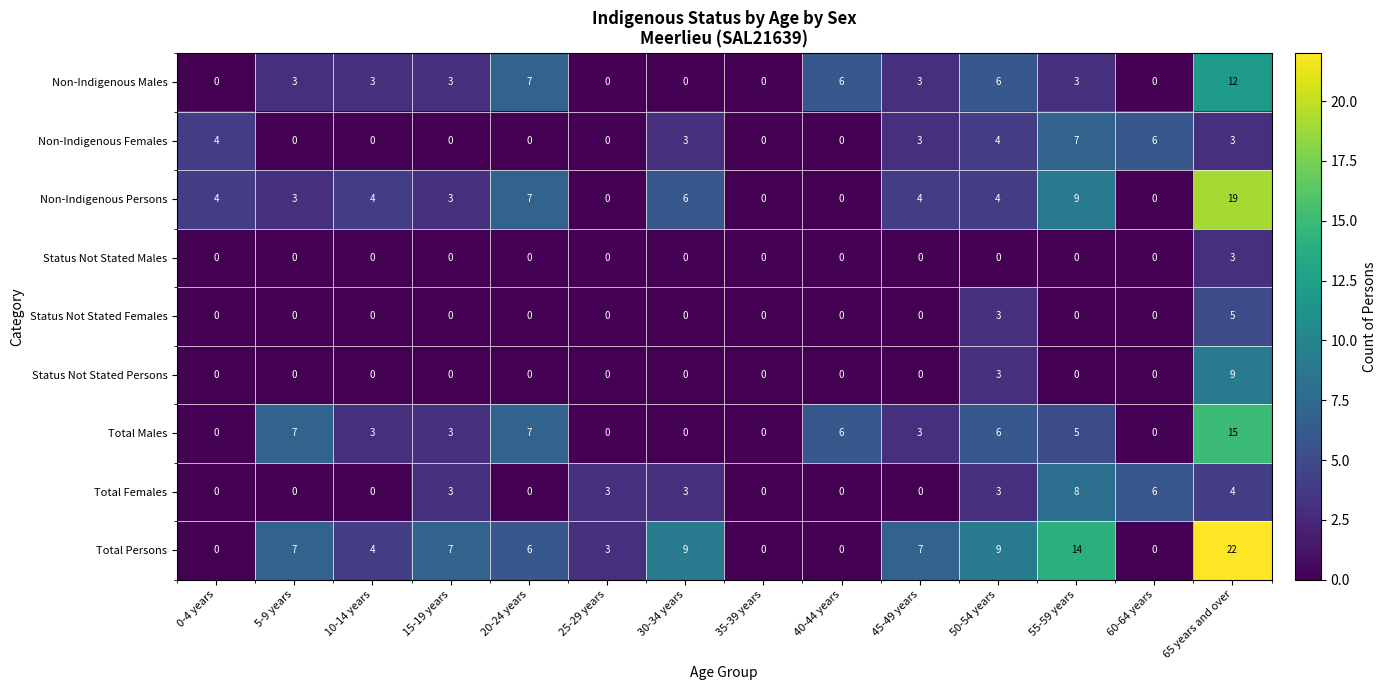

True or false: Total Males has a value of -9 at 0-4 years.

False